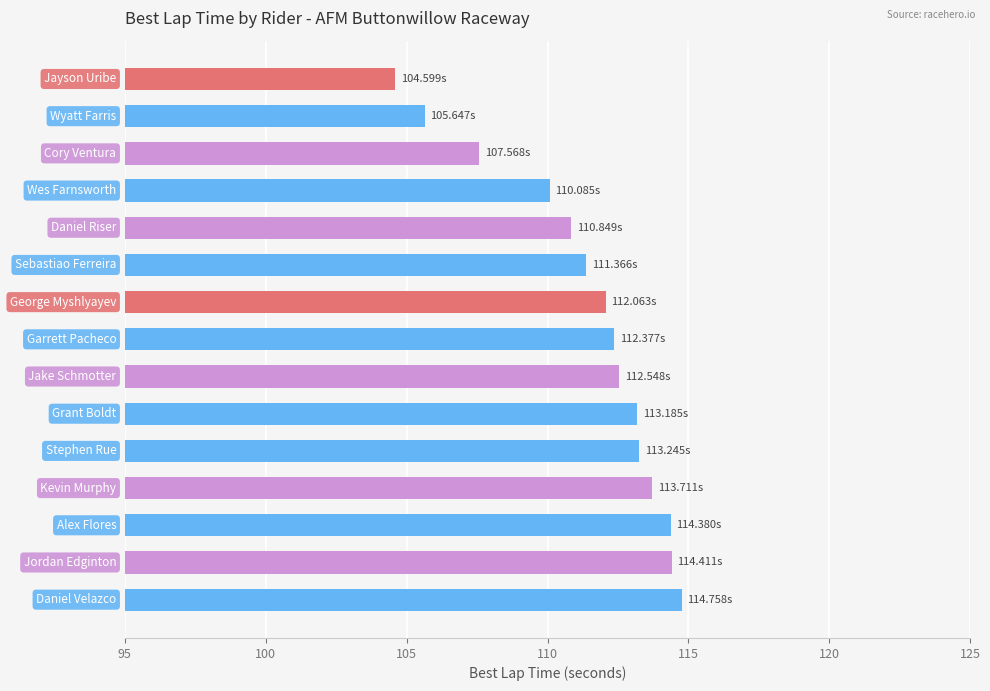

What is the difference between the maximum and minimum values?

10.2